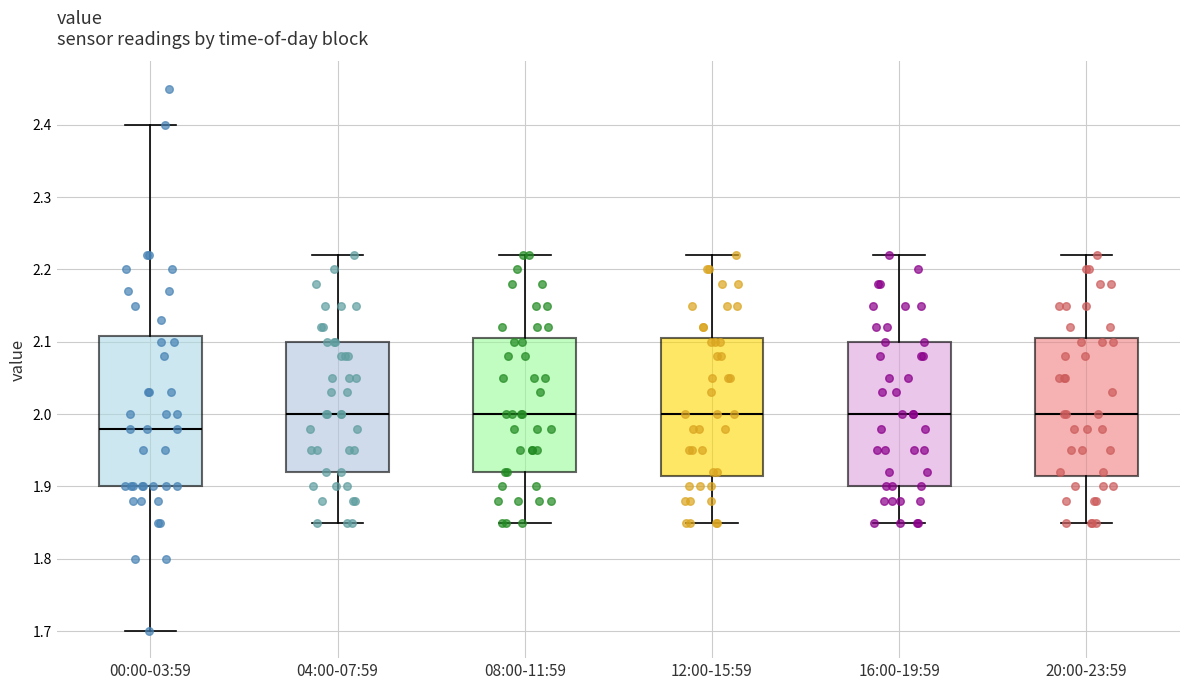

Reading left to right, transcribe this box plot: for each box, give where its median line is, the range the box spans, and where its two whiskers end, as read against the y-axis. The values are not printed on the chart, so give them approximately, as read against the axis.

00:00-03:59: median 1.98, box 1.90 to 2.11, whiskers 1.70 to 2.40
04:00-07:59: median 2.00, box 1.92 to 2.10, whiskers 1.85 to 2.22
08:00-11:59: median 2.00, box 1.92 to 2.11, whiskers 1.85 to 2.22
12:00-15:59: median 2.00, box 1.92 to 2.11, whiskers 1.85 to 2.22
16:00-19:59: median 2.00, box 1.90 to 2.10, whiskers 1.85 to 2.22
20:00-23:59: median 2.00, box 1.92 to 2.11, whiskers 1.85 to 2.22